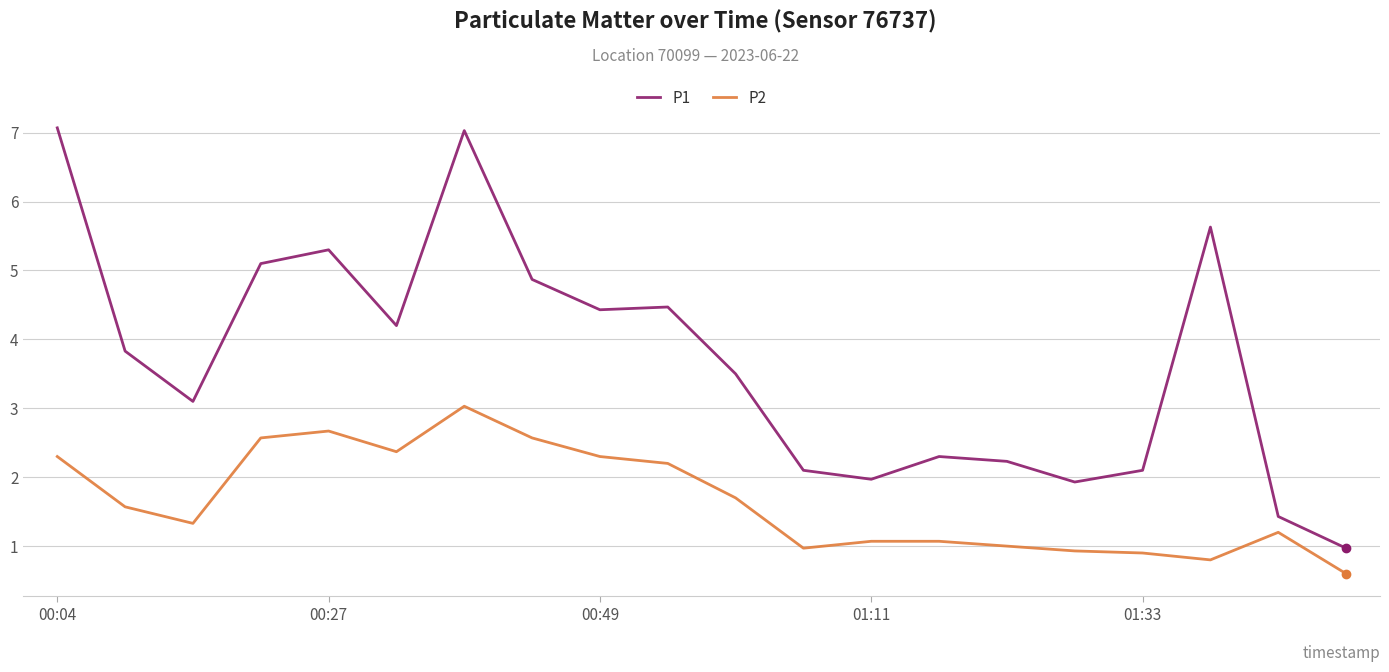

Which series has the largest total across all categories?

P1